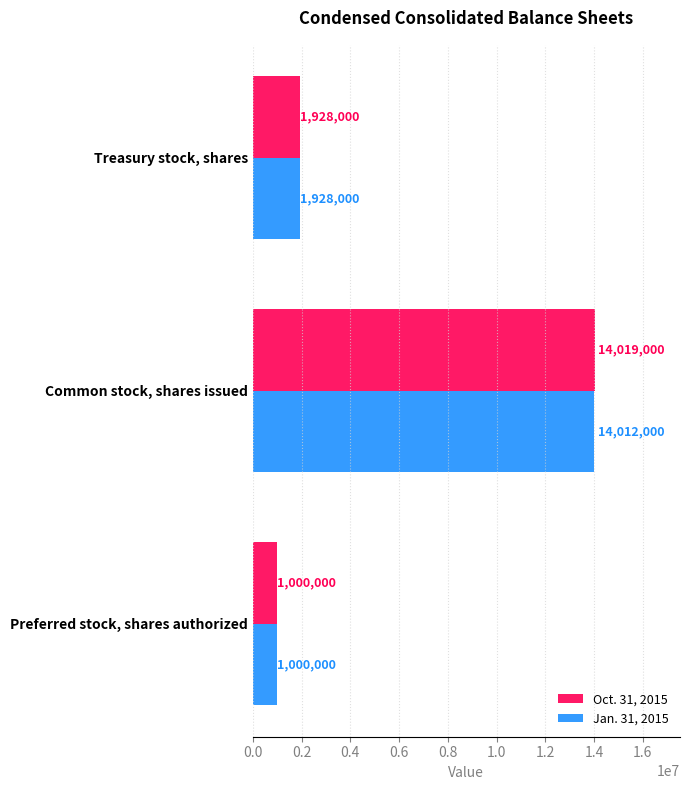

Is the value of Jan. 31, 2015 at Common stock, shares issued greater than the value of Oct. 31, 2015 at Treasury stock, shares?

Yes